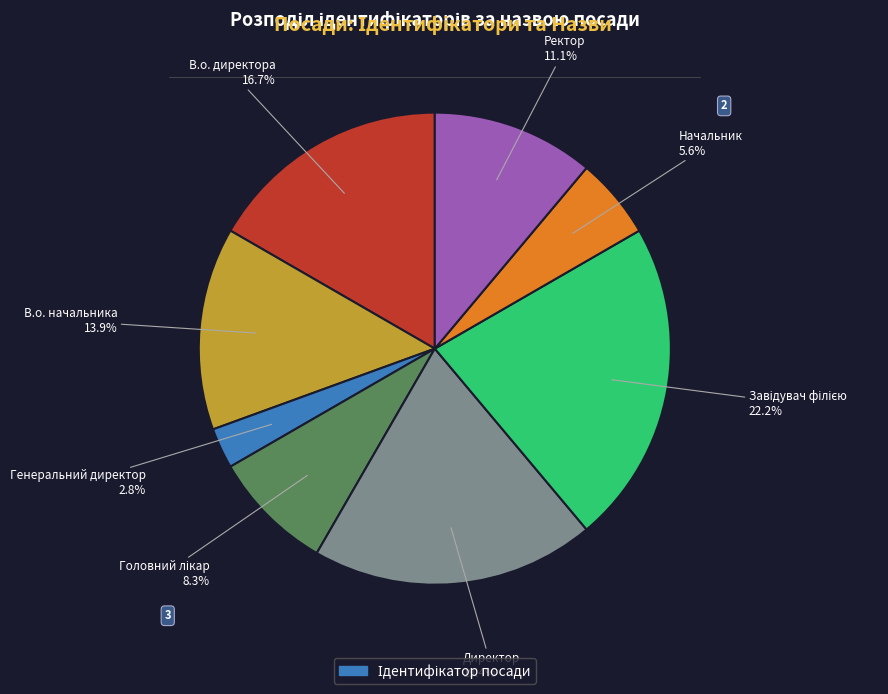

Does any single category account for the majority?

No